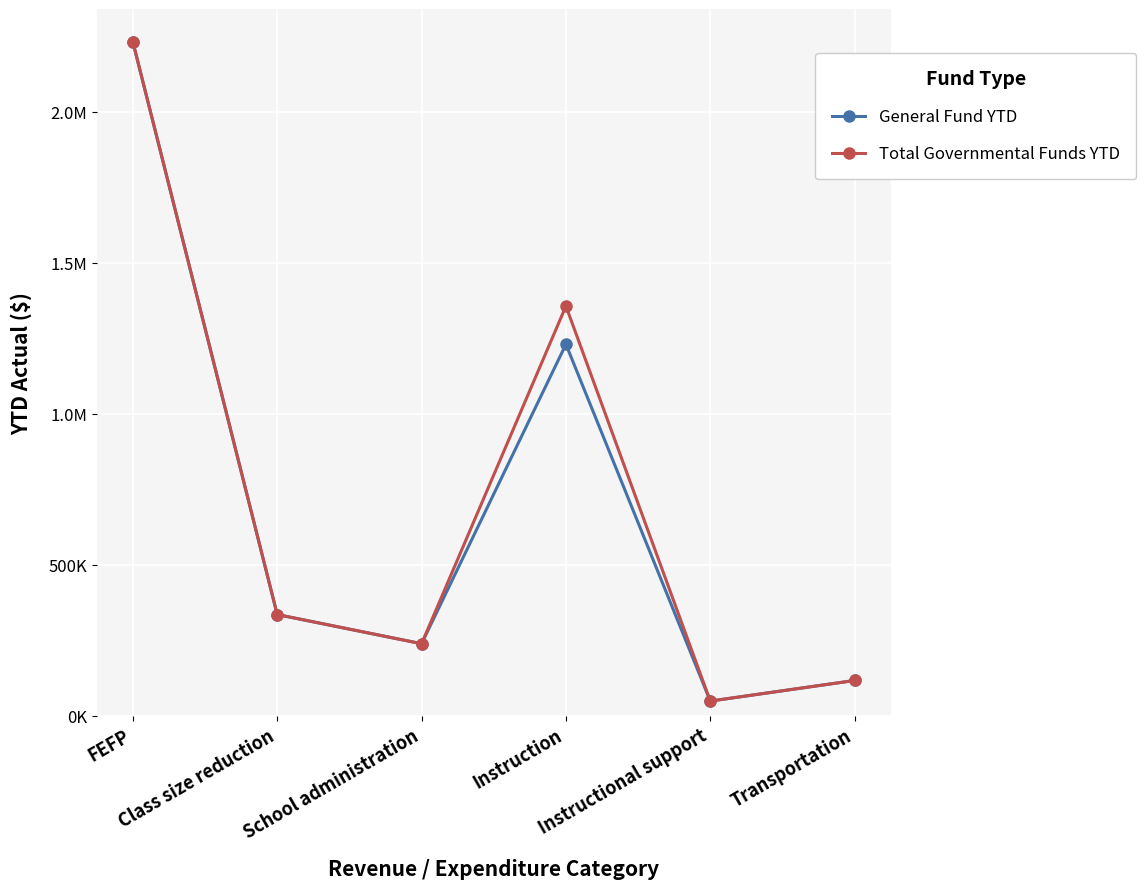

What are all the series names shown in the legend?

General Fund YTD, Total Governmental Funds YTD